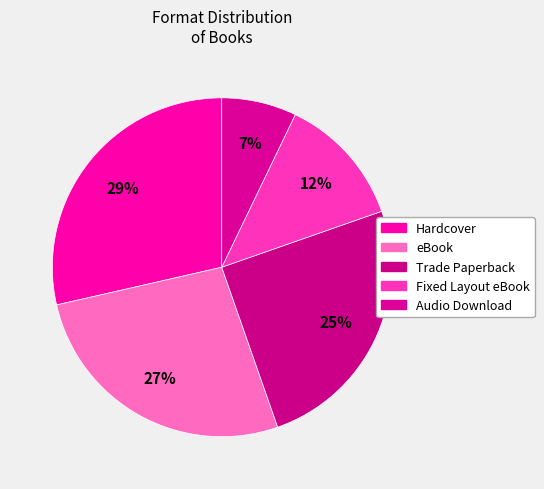

Which category has the smallest portion of the pie?

Audio Download